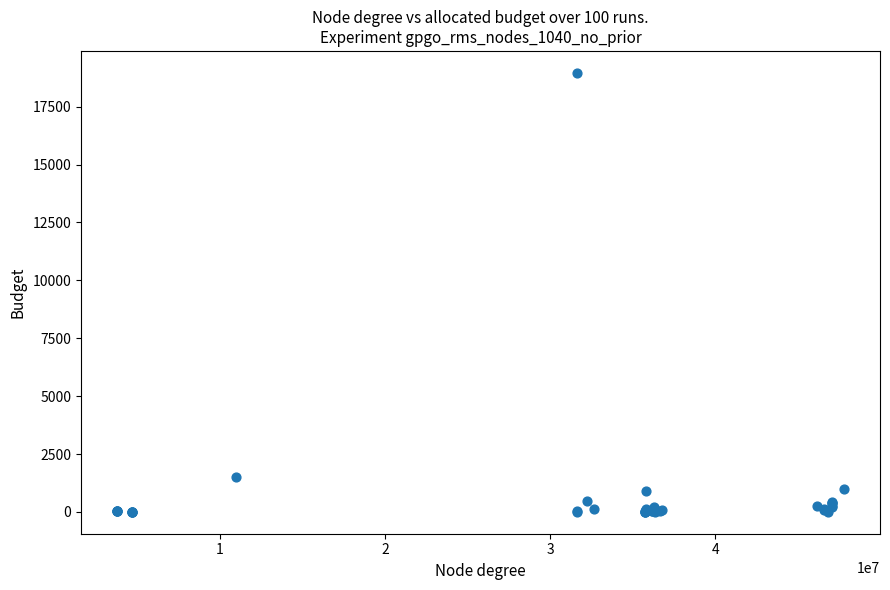

What Y value in the scatter plot is closest to 9481?

1500.0